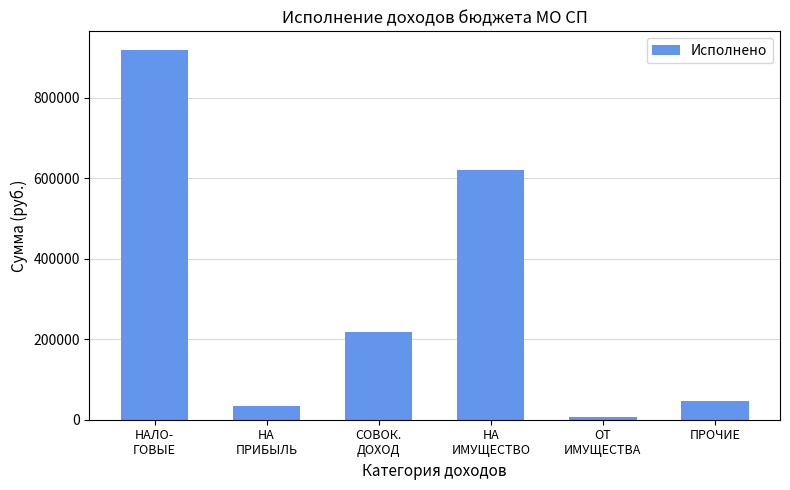

Reading right to left, what are all the values shown in this chart?

45293.6	5749.1	620148.9	218873.5	35274.7	919339.9